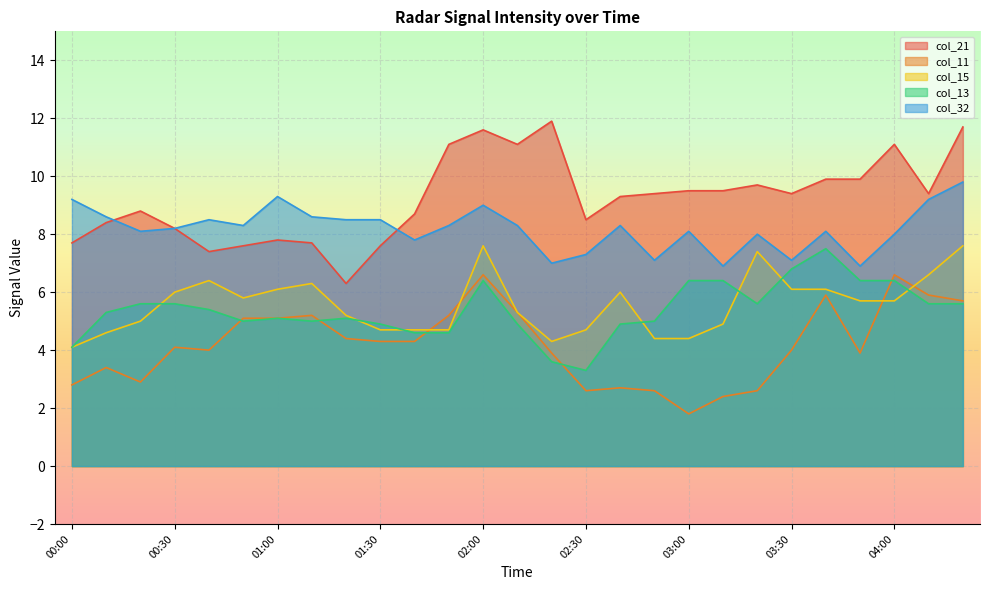

What is the sum of all col_11 values?

113.3